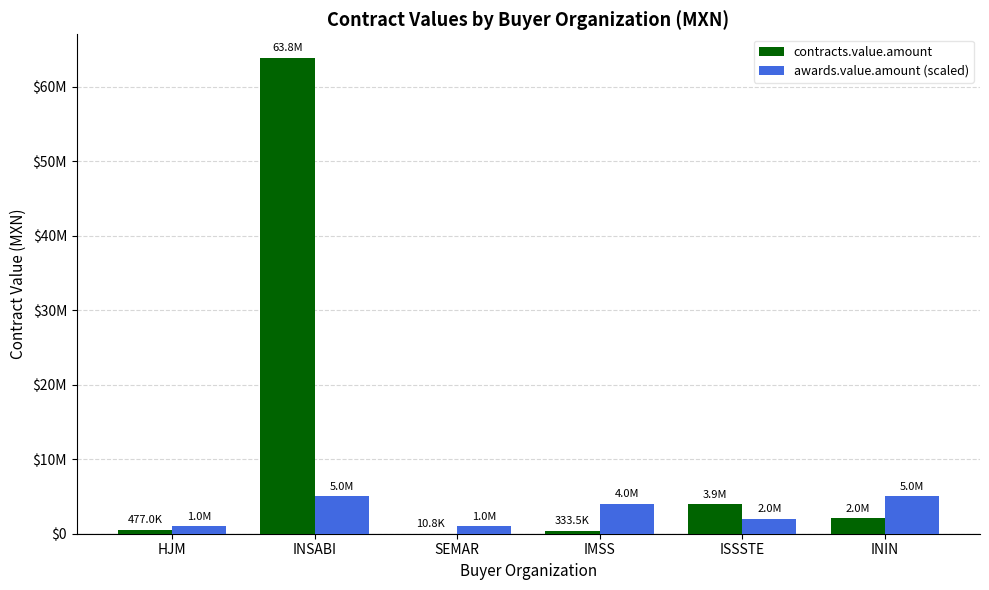

Are the bars horizontal?

No